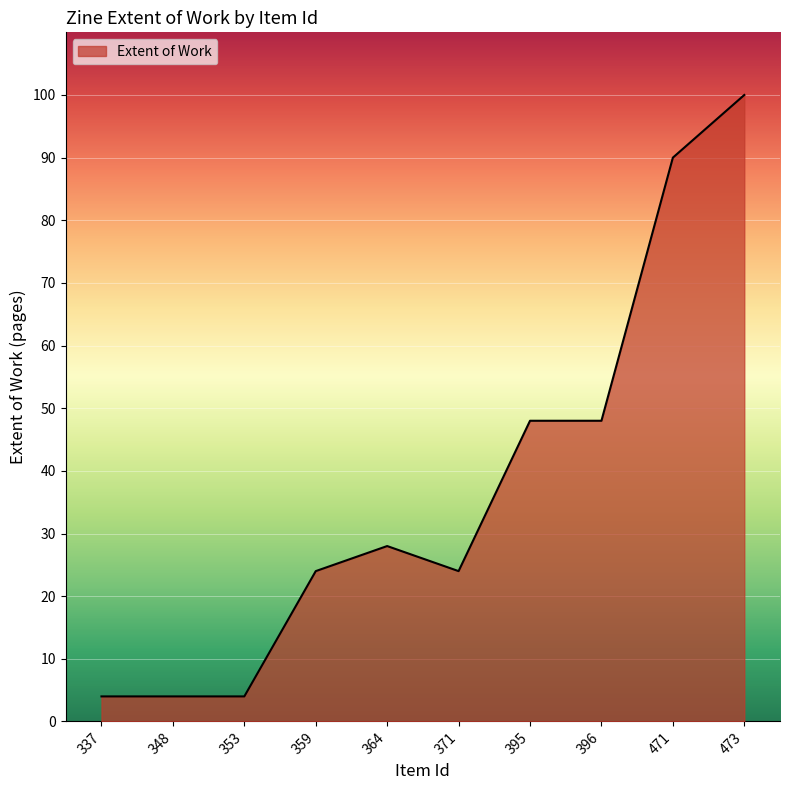

What is the minimum value shown in the chart?

4